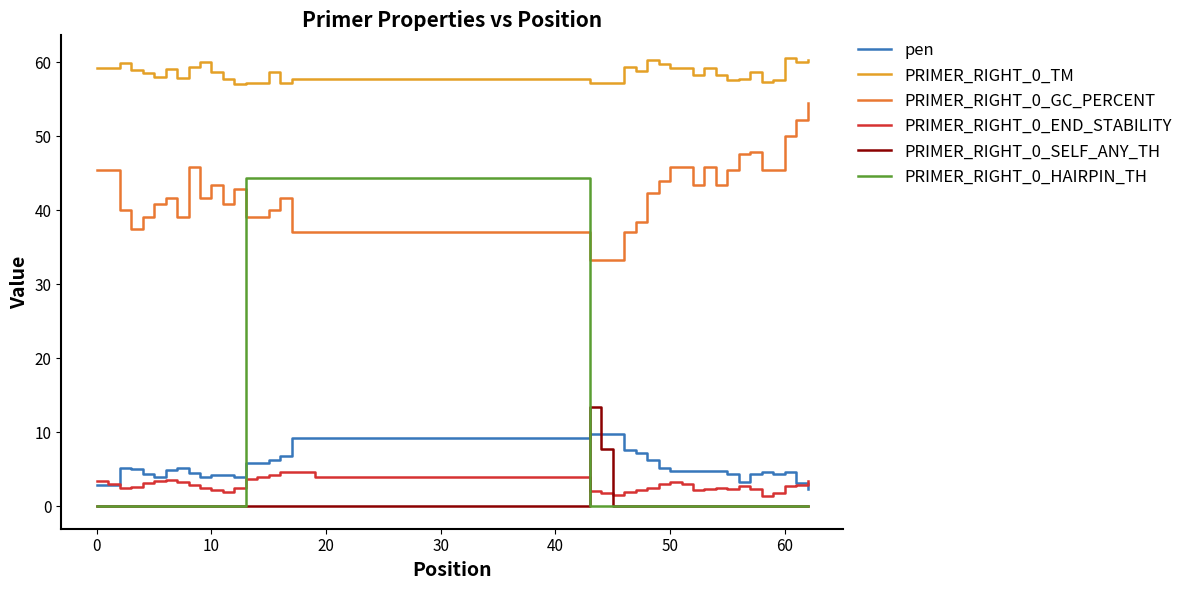

List the series in order of their peak value, lowest first.

PRIMER_RIGHT_0_END_STABILITY, pen, PRIMER_RIGHT_0_SELF_ANY_TH, PRIMER_RIGHT_0_HAIRPIN_TH, PRIMER_RIGHT_0_GC_PERCENT, PRIMER_RIGHT_0_TM